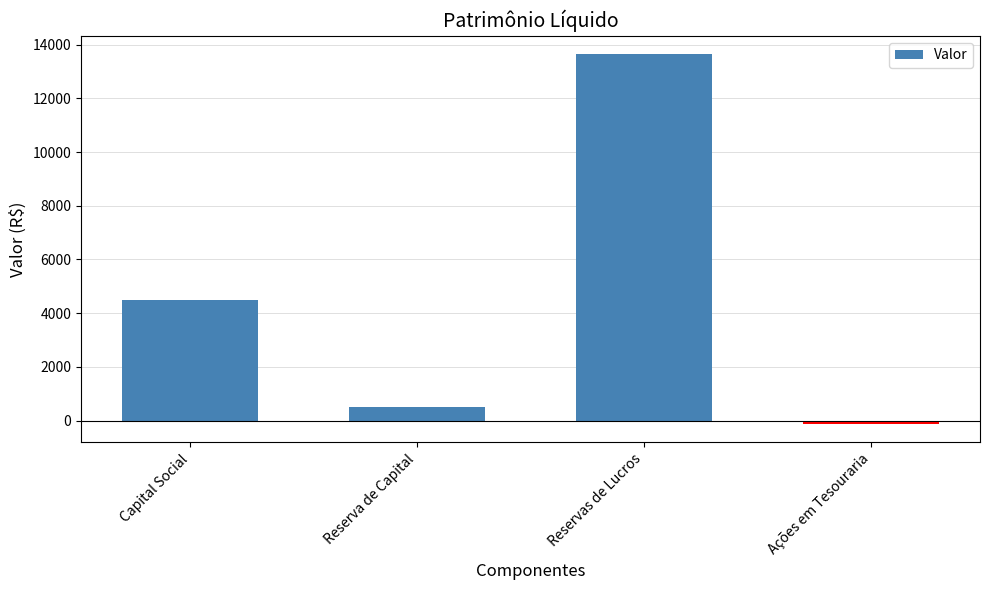

What is the difference between the maximum and minimum values?

13770